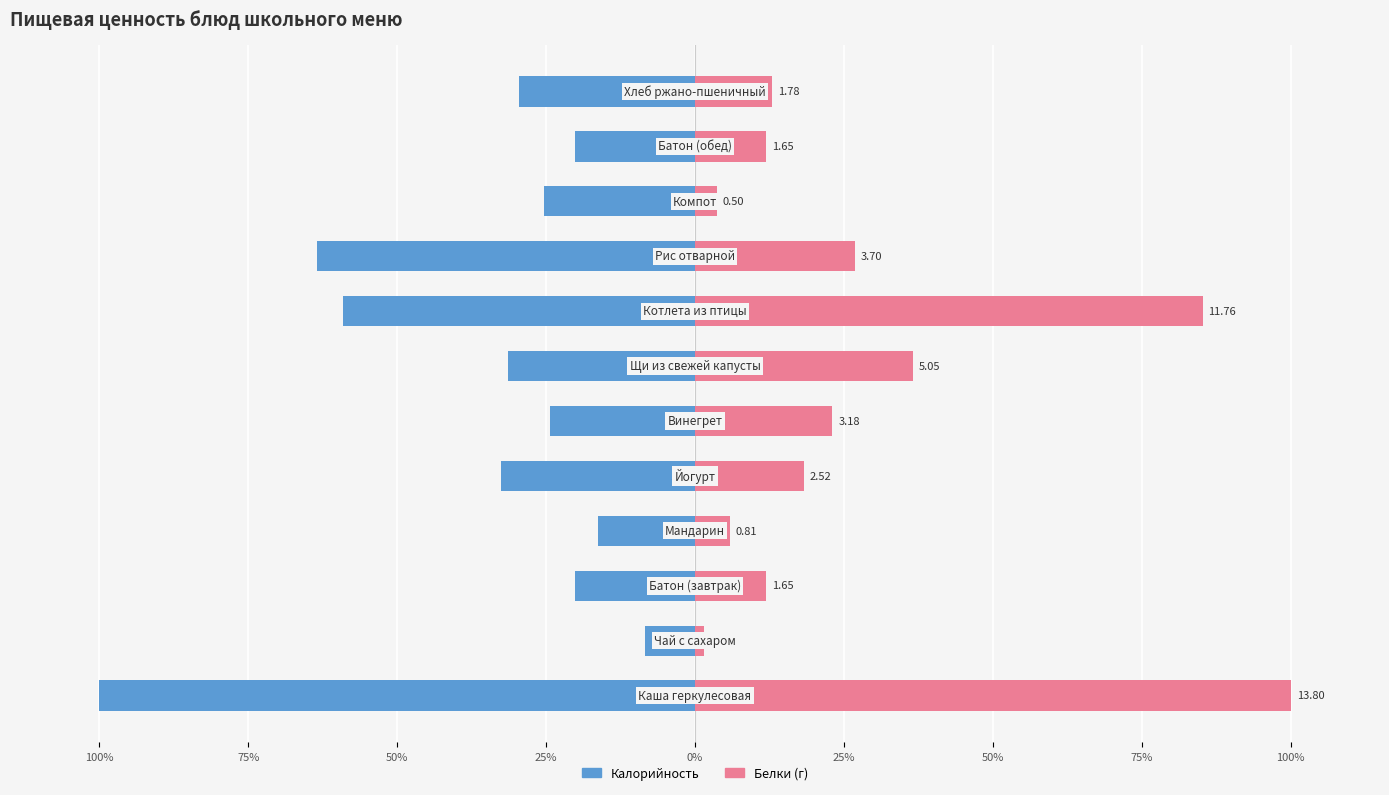

List the series in order of their peak value, lowest first.

Калорийность, Белки